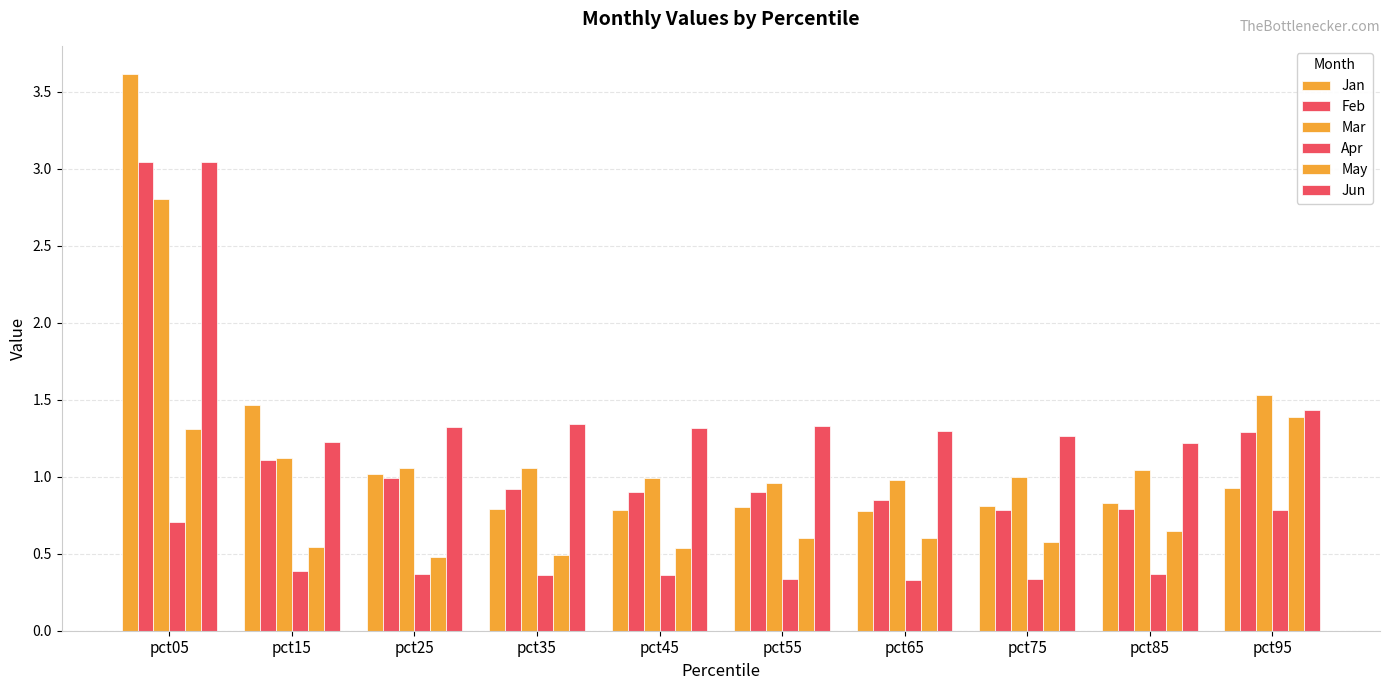

List the labels in order of Jan value, largest first.

pct05, pct15, pct25, pct95, pct85, pct75, pct55, pct35, pct45, pct65